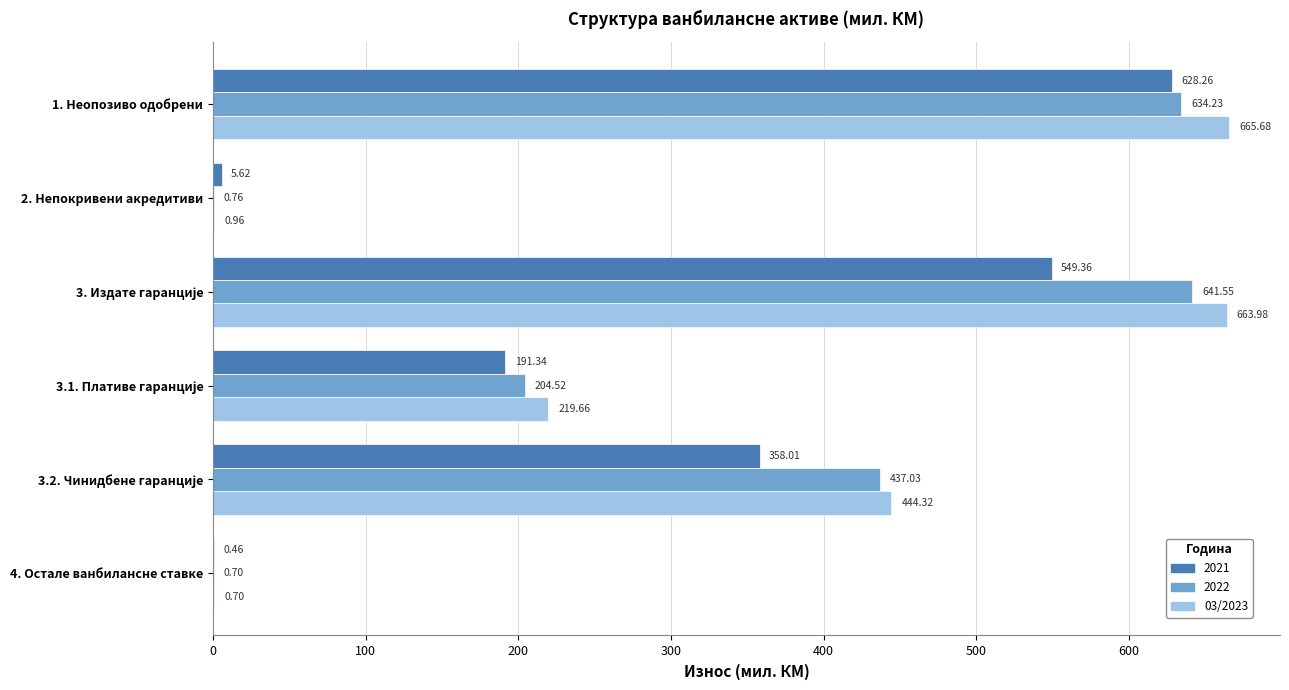

Between 2. Непокривени акредитиви and 4. Остале ванбилансне ставке, which series saw the biggest shift?

2021